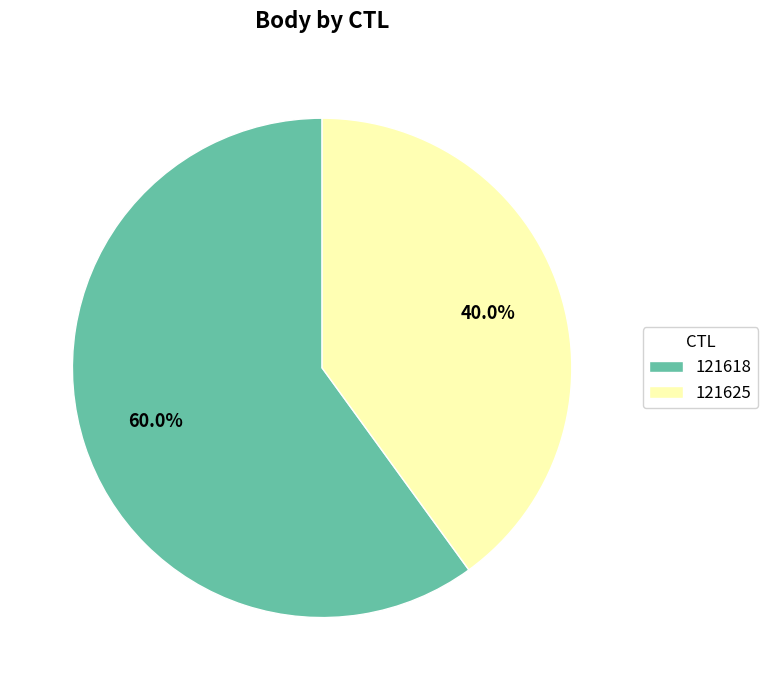

Is 121625 the majority of the pie?

No